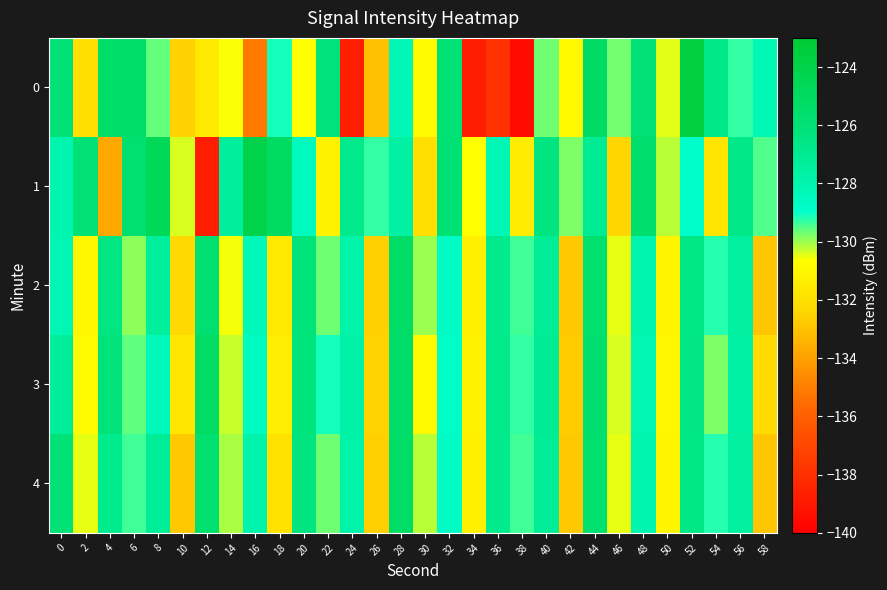

Reading left to right, transcribe all the data shown in this chart.

0: 0=-126.0	2=-132.0	4=-125.5	6=-125.5	8=-129.6	10=-132.5	12=-131.6	14=-130.6	16=-135.2	18=-129.1	20=-130.7	22=-126.2	24=-138.7	26=-133.1	28=-128.2	30=-130.8	32=-126.0	34=-138.7	36=-137.9	38=-139.5	40=-129.7	42=-130.9	44=-125.2	46=-129.7	48=-126.1	50=-130.5	52=-123.6	54=-126.7	56=-129.3	58=-128.2
1: 0=-128.0	2=-126.0	4=-133.8	6=-125.8	8=-124.7	10=-130.4	12=-138.7	14=-127.4	16=-124.0	18=-125.1	20=-128.5	22=-131.2	24=-126.8	26=-129.3	28=-127.6	30=-132.1	32=-125.9	34=-130.7	36=-128.2	38=-131.5	40=-126.4	42=-129.8	44=-127.1	46=-132.4	48=-125.6	50=-130.2	52=-128.9	54=-131.8	56=-126.7	58=-129.5
2: 0=-128.1	2=-131.0	4=-126.5	6=-129.9	8=-127.4	10=-132.3	12=-125.8	14=-130.6	16=-128.3	18=-131.6	20=-126.2	22=-129.7	24=-127.8	26=-132.6	28=-125.3	30=-130.0	32=-128.7	34=-131.3	36=-126.9	38=-129.4	40=-127.2	42=-132.8	44=-125.7	46=-130.5	48=-128.0	50=-131.1	52=-126.6	54=-129.2	56=-127.5	58=-132.9
3: 0=-127.3	2=-130.8	4=-126.1	6=-129.6	8=-128.4	10=-131.7	12=-125.2	14=-130.3	16=-128.6	18=-131.4	20=-126.3	22=-129.1	24=-127.7	26=-132.5	28=-125.4	30=-130.9	32=-128.8	34=-131.2	36=-126.8	38=-129.3	40=-127.1	42=-132.7	44=-125.6	46=-130.4	48=-128.1	50=-131.0	52=-126.5	54=-129.8	56=-127.6	58=-132.2
4: 0=-126.0	2=-130.5	4=-126.9	6=-129.4	8=-127.2	10=-132.8	12=-125.7	14=-130.1	16=-127.9	18=-131.9	20=-126.4	22=-129.7	24=-127.8	26=-132.6	28=-125.3	30=-130.2	32=-128.7	34=-131.3	36=-126.9	38=-129.4	40=-127.2	42=-132.8	44=-125.7	46=-130.5	48=-128.0	50=-131.1	52=-126.6	54=-129.2	56=-127.5	58=-132.9